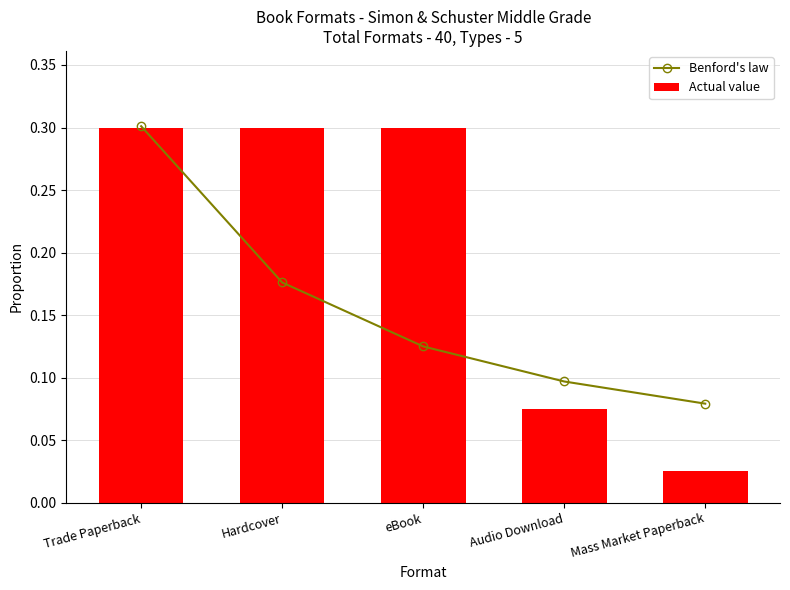

What is the total value across all series at eBook?

0.4